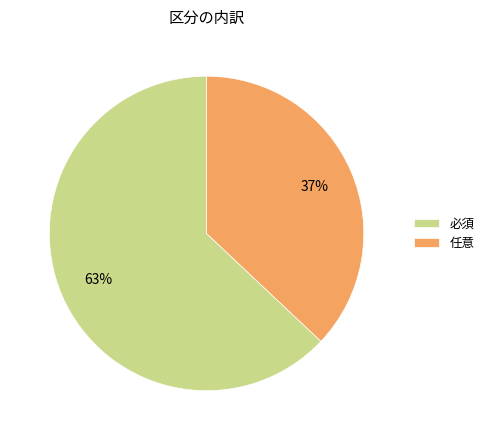

How many slices are in this pie chart?

2